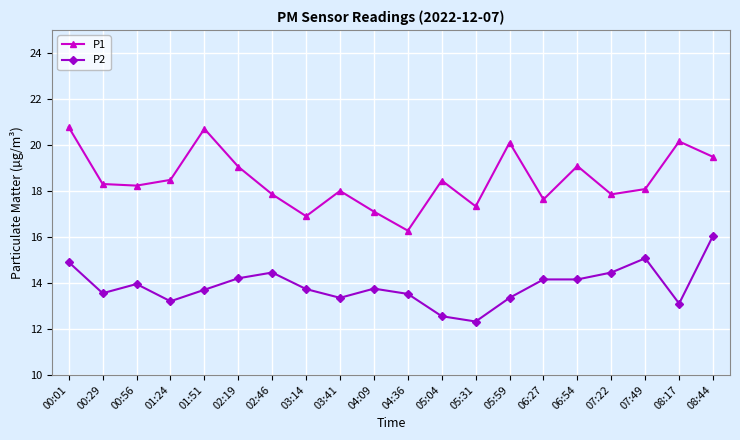

Rank the series at 04:09 from highest to lowest value.

P1, P2